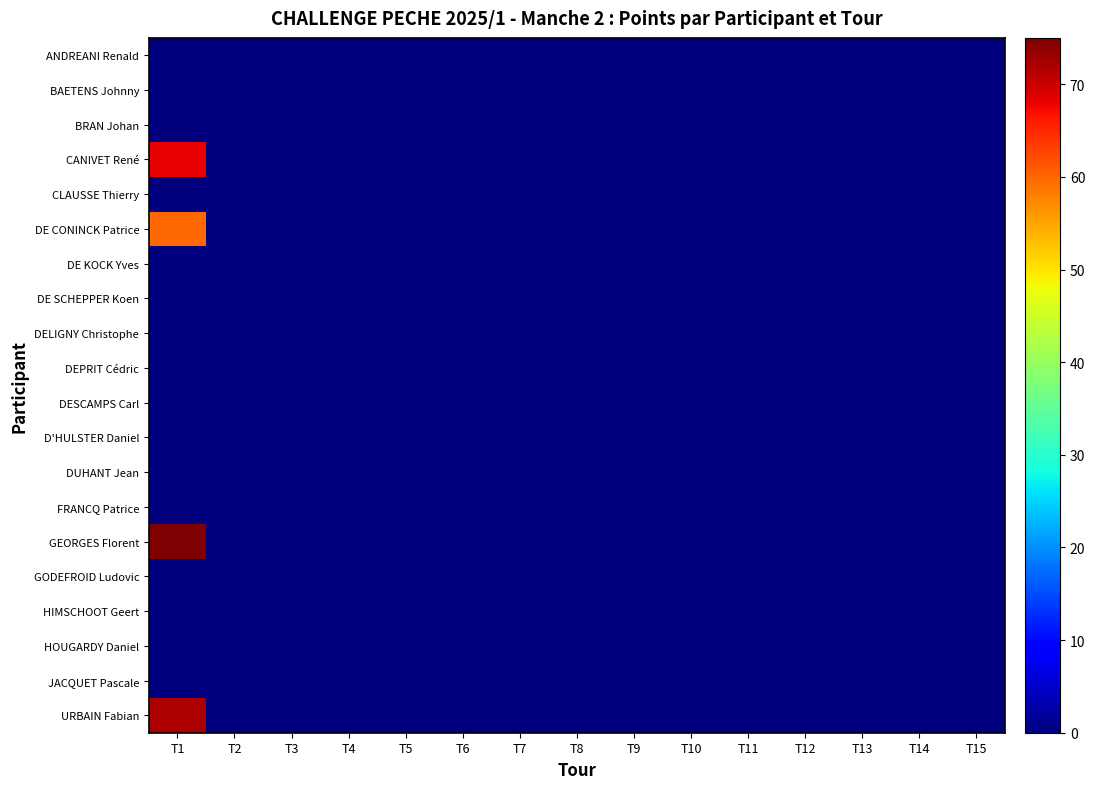

Reading left to right, list all the values displayed in this chart.

ANDREANI Renald: T1=0	T2=0	T3=0	T4=0	T5=0	T6=0	T7=0	T8=0	T9=0	T10=0	T11=0	T12=0	T13=0	T14=0	T15=0
BAETENS Johnny: T1=0	T2=0	T3=0	T4=0	T5=0	T6=0	T7=0	T8=0	T9=0	T10=0	T11=0	T12=0	T13=0	T14=0	T15=0
BRAN Johan: T1=0	T2=0	T3=0	T4=0	T5=0	T6=0	T7=0	T8=0	T9=0	T10=0	T11=0	T12=0	T13=0	T14=0	T15=0
CANIVET René: T1=68	T2=0	T3=0	T4=0	T5=0	T6=0	T7=0	T8=0	T9=0	T10=0	T11=0	T12=0	T13=0	T14=0	T15=0
CLAUSSE Thierry: T1=0	T2=0	T3=0	T4=0	T5=0	T6=0	T7=0	T8=0	T9=0	T10=0	T11=0	T12=0	T13=0	T14=0	T15=0
DE CONINCK Patrice: T1=60	T2=0	T3=0	T4=0	T5=0	T6=0	T7=0	T8=0	T9=0	T10=0	T11=0	T12=0	T13=0	T14=0	T15=0
DE KOCK Yves: T1=0	T2=0	T3=0	T4=0	T5=0	T6=0	T7=0	T8=0	T9=0	T10=0	T11=0	T12=0	T13=0	T14=0	T15=0
DE SCHEPPER Koen: T1=0	T2=0	T3=0	T4=0	T5=0	T6=0	T7=0	T8=0	T9=0	T10=0	T11=0	T12=0	T13=0	T14=0	T15=0
DELIGNY Christophe: T1=0	T2=0	T3=0	T4=0	T5=0	T6=0	T7=0	T8=0	T9=0	T10=0	T11=0	T12=0	T13=0	T14=0	T15=0
DEPRIT Cédric: T1=0	T2=0	T3=0	T4=0	T5=0	T6=0	T7=0	T8=0	T9=0	T10=0	T11=0	T12=0	T13=0	T14=0	T15=0
DESCAMPS Carl: T1=0	T2=0	T3=0	T4=0	T5=0	T6=0	T7=0	T8=0	T9=0	T10=0	T11=0	T12=0	T13=0	T14=0	T15=0
D'HULSTER Daniel: T1=0	T2=0	T3=0	T4=0	T5=0	T6=0	T7=0	T8=0	T9=0	T10=0	T11=0	T12=0	T13=0	T14=0	T15=0
DUHANT Jean: T1=0	T2=0	T3=0	T4=0	T5=0	T6=0	T7=0	T8=0	T9=0	T10=0	T11=0	T12=0	T13=0	T14=0	T15=0
FRANCQ Patrice: T1=0	T2=0	T3=0	T4=0	T5=0	T6=0	T7=0	T8=0	T9=0	T10=0	T11=0	T12=0	T13=0	T14=0	T15=0
GEORGES Florent: T1=75	T2=0	T3=0	T4=0	T5=0	T6=0	T7=0	T8=0	T9=0	T10=0	T11=0	T12=0	T13=0	T14=0	T15=0
GODEFROID Ludovic: T1=0	T2=0	T3=0	T4=0	T5=0	T6=0	T7=0	T8=0	T9=0	T10=0	T11=0	T12=0	T13=0	T14=0	T15=0
HIMSCHOOT Geert: T1=0	T2=0	T3=0	T4=0	T5=0	T6=0	T7=0	T8=0	T9=0	T10=0	T11=0	T12=0	T13=0	T14=0	T15=0
HOUGARDY Daniel: T1=0	T2=0	T3=0	T4=0	T5=0	T6=0	T7=0	T8=0	T9=0	T10=0	T11=0	T12=0	T13=0	T14=0	T15=0
JACQUET Pascale: T1=0	T2=0	T3=0	T4=0	T5=0	T6=0	T7=0	T8=0	T9=0	T10=0	T11=0	T12=0	T13=0	T14=0	T15=0
URBAIN Fabian: T1=72	T2=0	T3=0	T4=0	T5=0	T6=0	T7=0	T8=0	T9=0	T10=0	T11=0	T12=0	T13=0	T14=0	T15=0